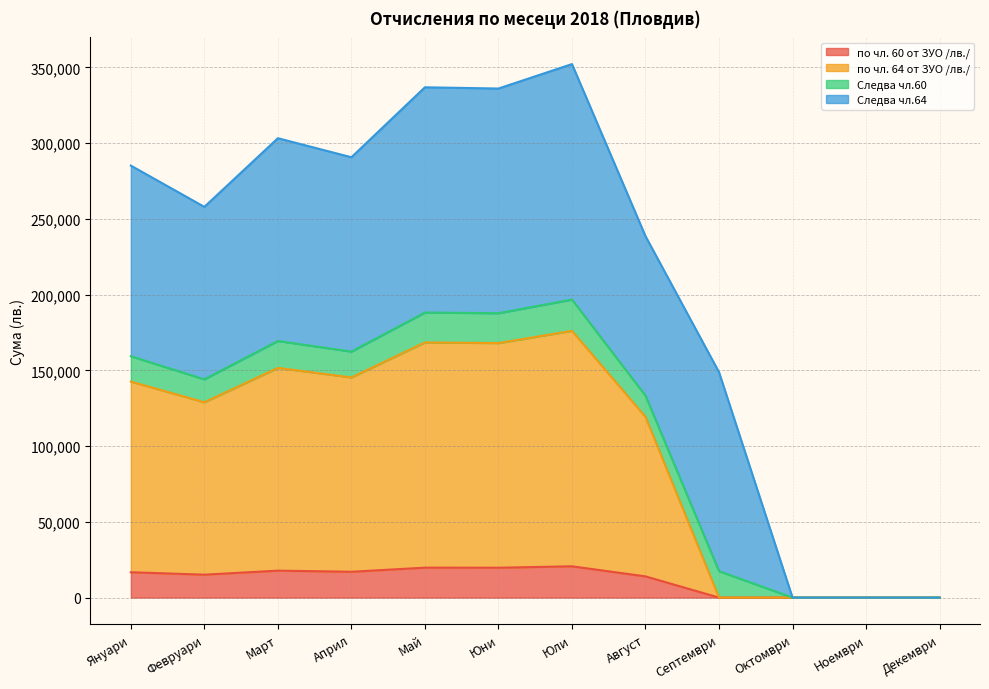

Where is по чл. 60 от ЗУО /лв./ nearest to the value 10328?

Август